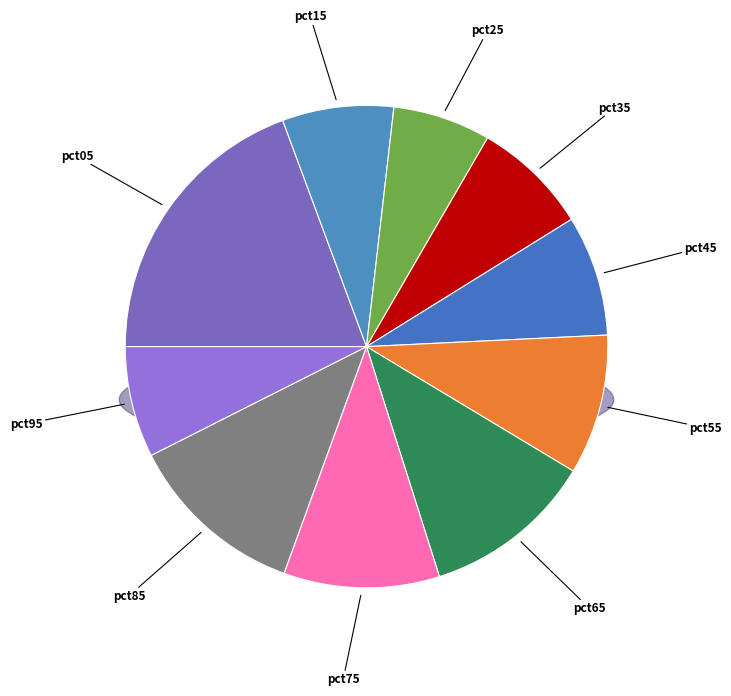

Which has a higher value, pct85 or pct55?

pct85